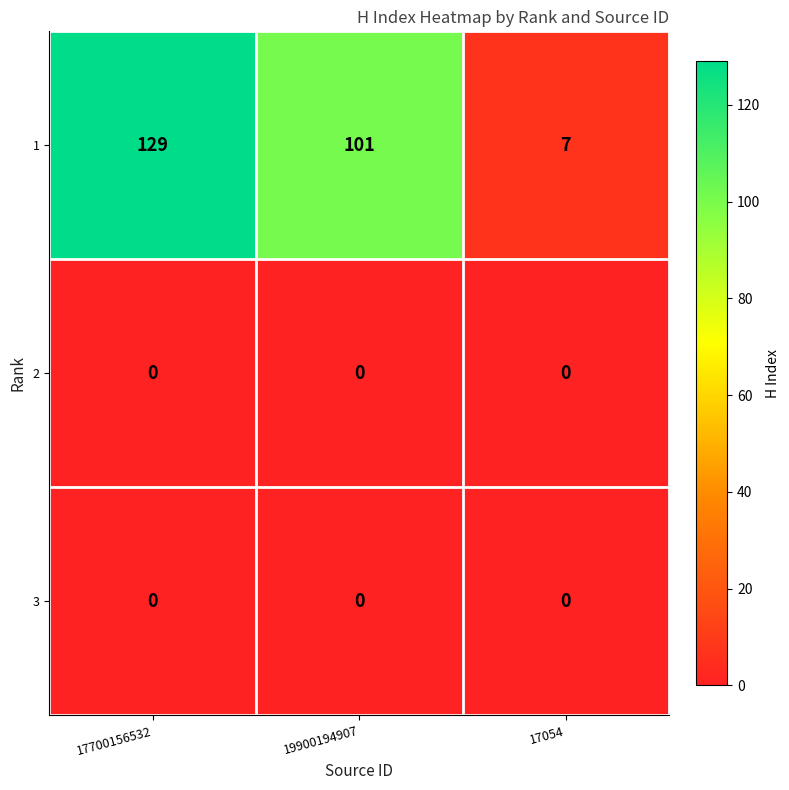

Count the number of categories in the chart.

3